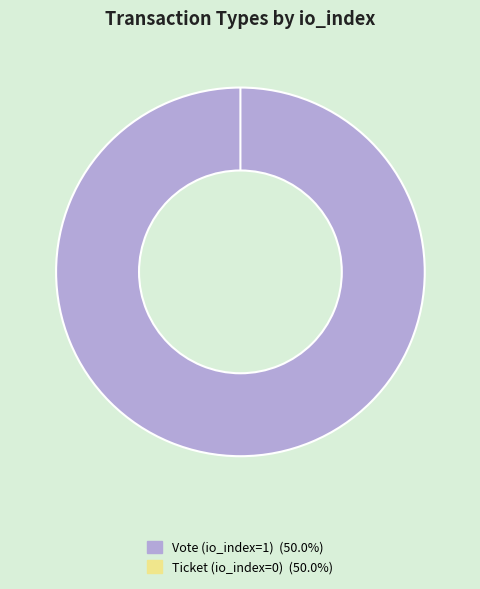

To the nearest percent, what is the average slice percentage?

50%